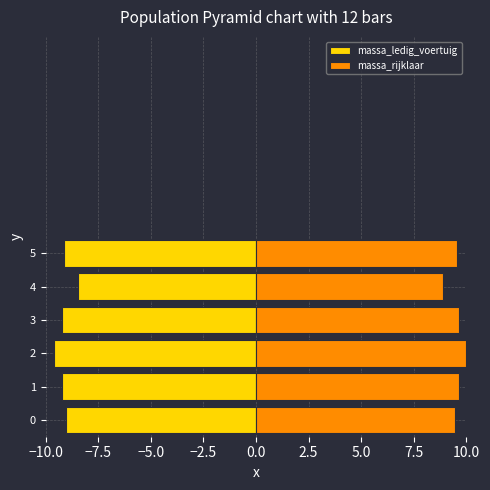

What is the difference between the second highest and minimum values in the massa_ledig_voertuig series?

0.5